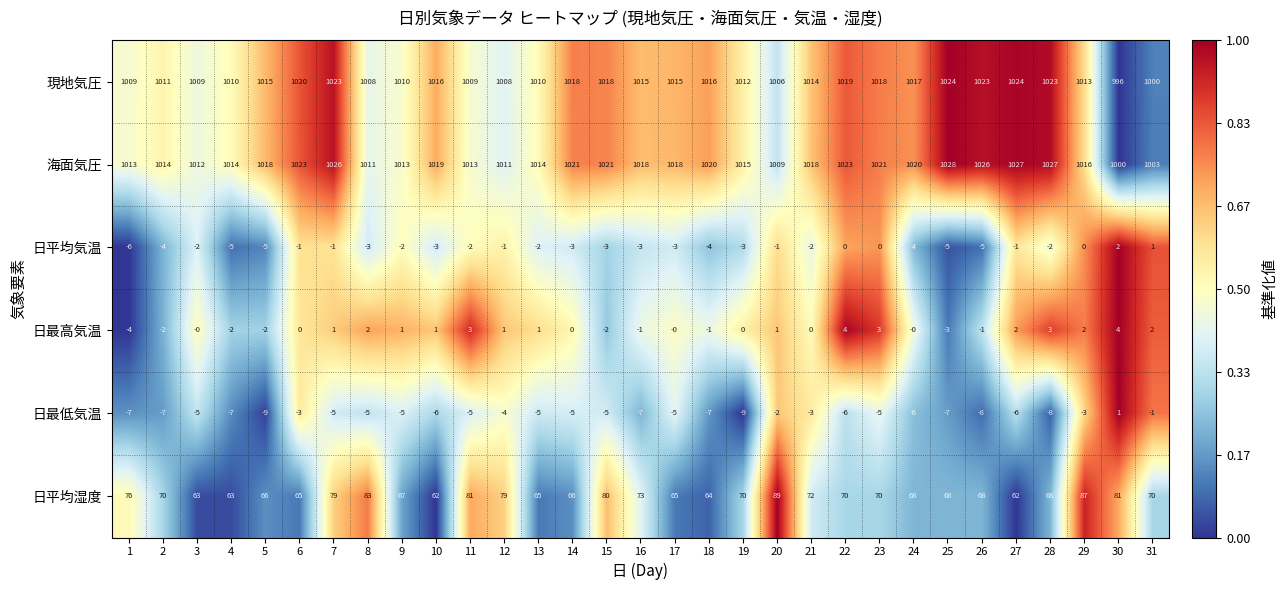

What is the sum of the 現地気圧 values at 11 and 13?

2019